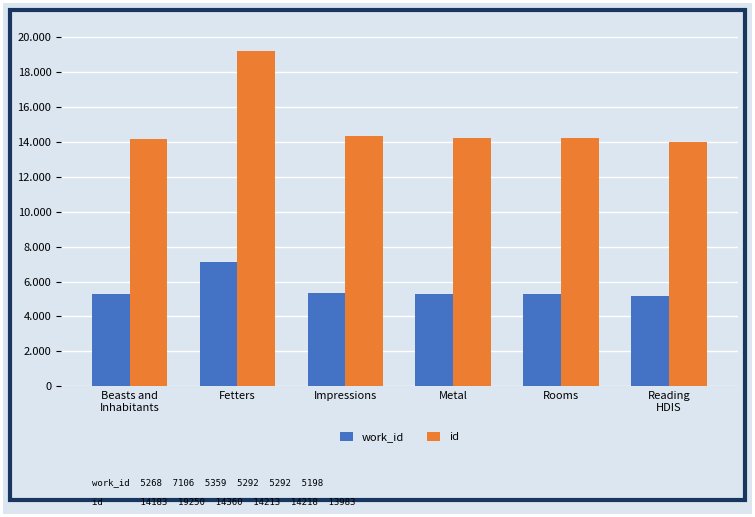

At which category is the sum across all series the highest?

Fetters